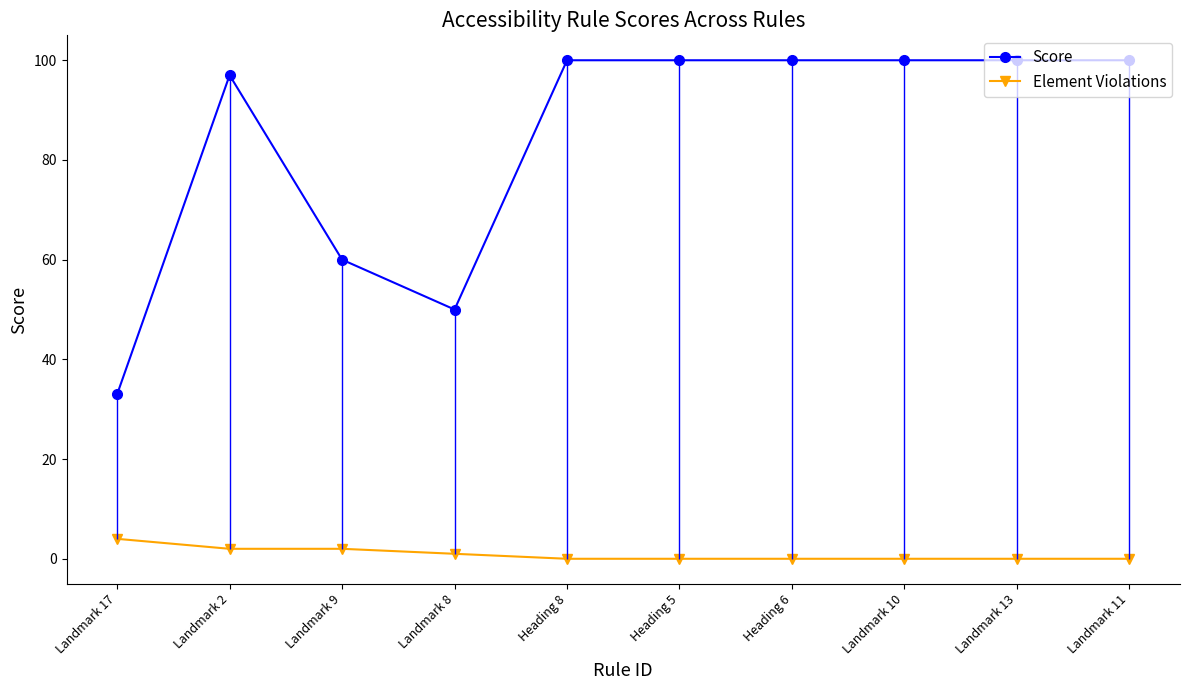

What is the approximate value of Score at Landmark 11, to the nearest 5?

100